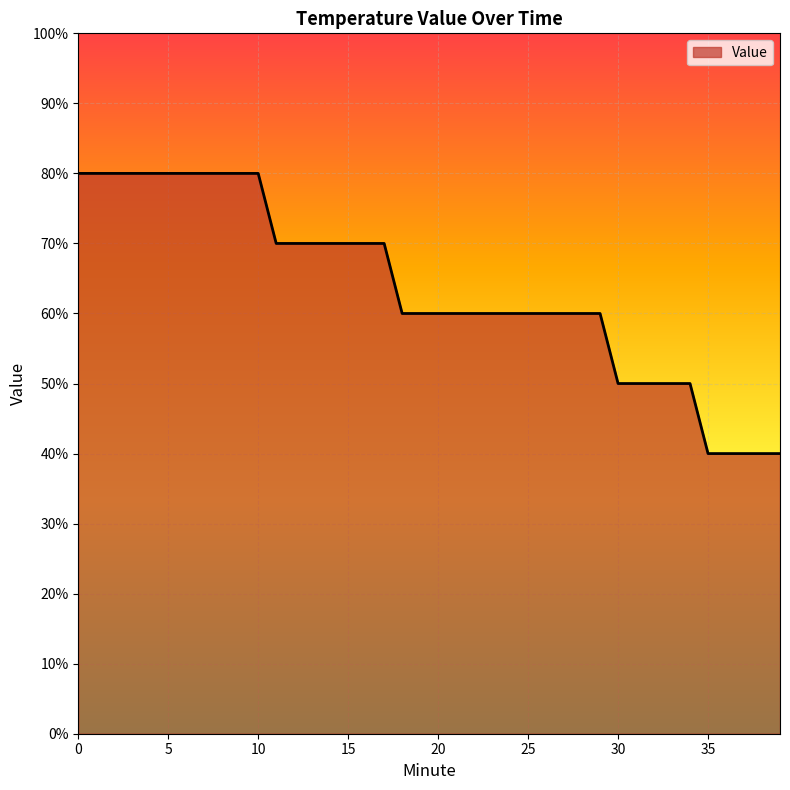

Reading right to left, extract all data points from this chart.

0.4	0.4	0.4	0.4	0.4	0.5	0.5	0.5	0.5	0.5	0.6	0.6	0.6	0.6	0.6	0.6	0.6	0.6	0.6	0.6	0.6	0.6	0.7	0.7	0.7	0.7	0.7	0.7	0.7	0.8	0.8	0.8	0.8	0.8	0.8	0.8	0.8	0.8	0.8	0.8